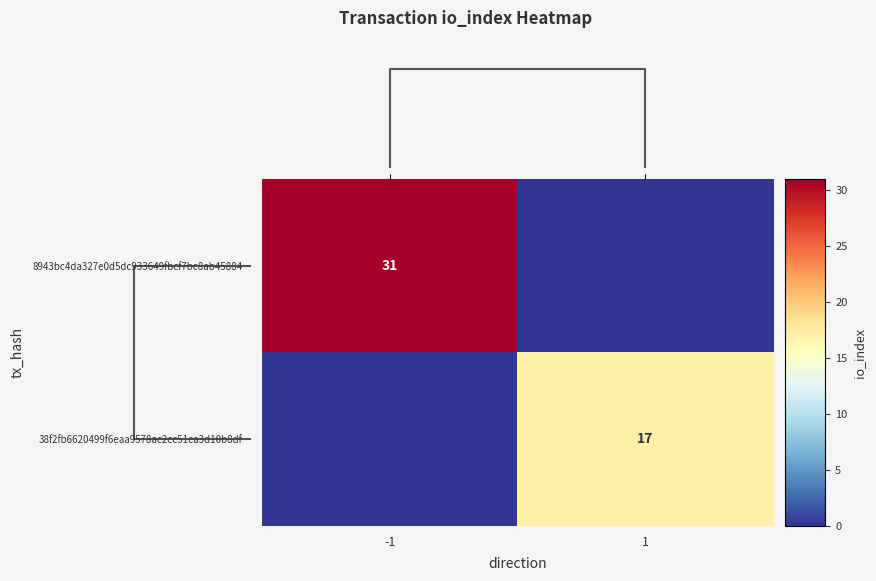

True or false: 8943bc4da327e0d5dc933649fbcf7bc8ab45884… has a value of 31 at -1.

True